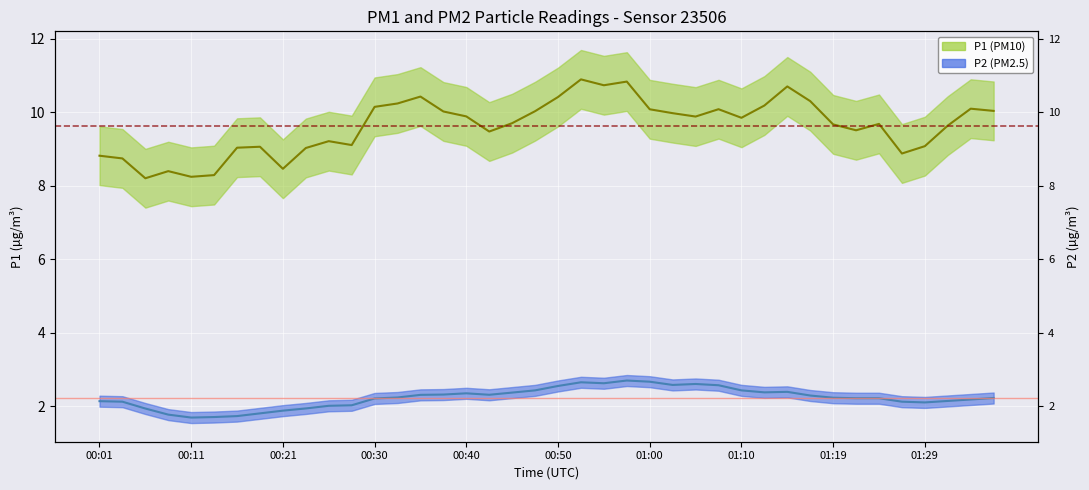

What is the sum of all P2 (PM2.5) values?

89.3